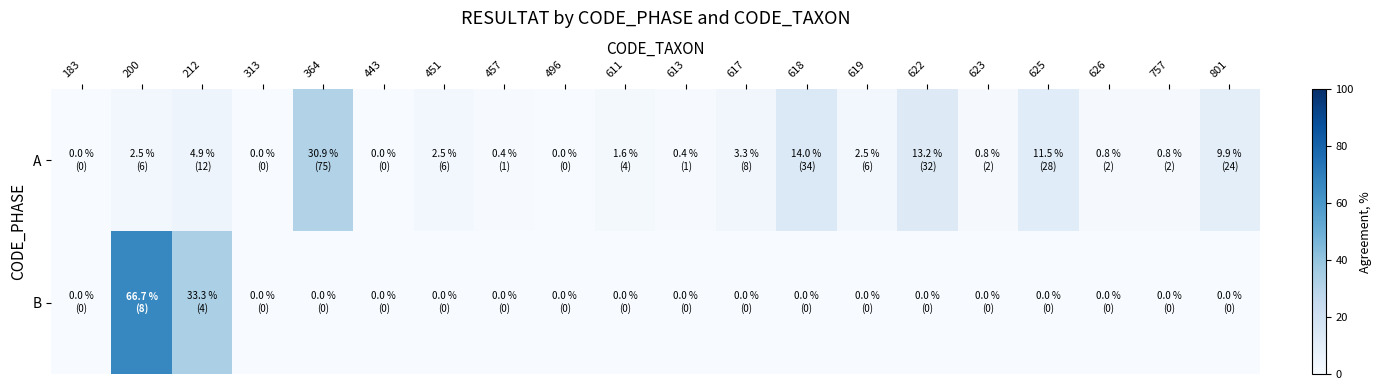

Reading right to left, transcribe all the data shown in this chart.

A: 801=9.9	757=0.8	626=0.8	625=11.5	623=0.8	622=13.2	619=2.5	618=14.0	617=3.3	613=0.4	611=1.6	496=0.0	457=0.4	451=2.5	443=0.0	364=30.9	313=0.0	212=4.9	200=2.5	183=0.0
B: 801=0.0	757=0.0	626=0.0	625=0.0	623=0.0	622=0.0	619=0.0	618=0.0	617=0.0	613=0.0	611=0.0	496=0.0	457=0.0	451=0.0	443=0.0	364=0.0	313=0.0	212=33.3	200=66.7	183=0.0